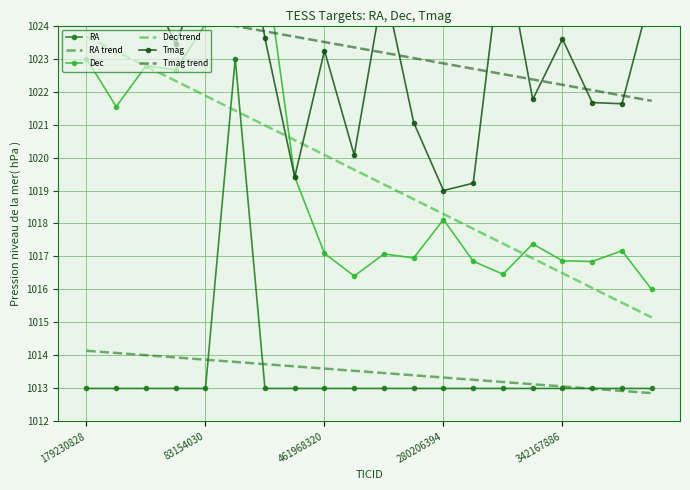

Where does the Dec trend series first go above 1019?

179230828